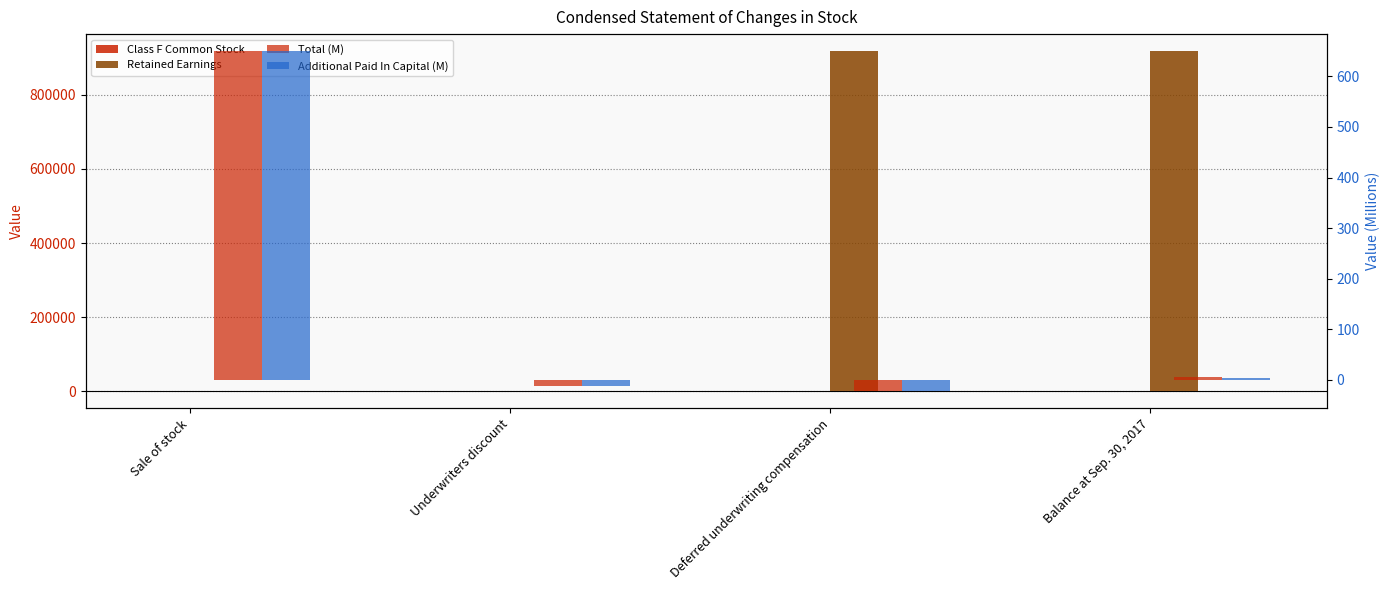

How many data points in Additional Paid In Capital (M) are less than 4?

2